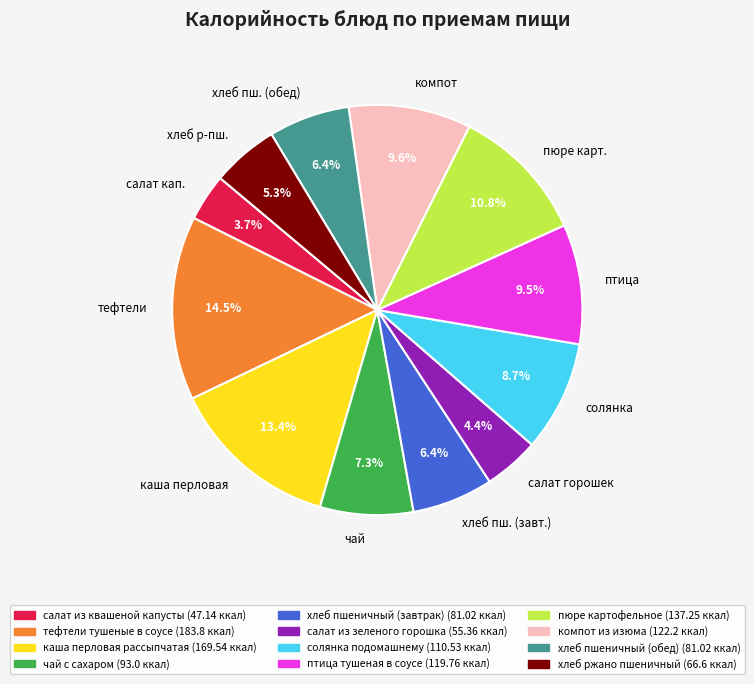

What is the smallest slice in the pie chart?

салат кап.